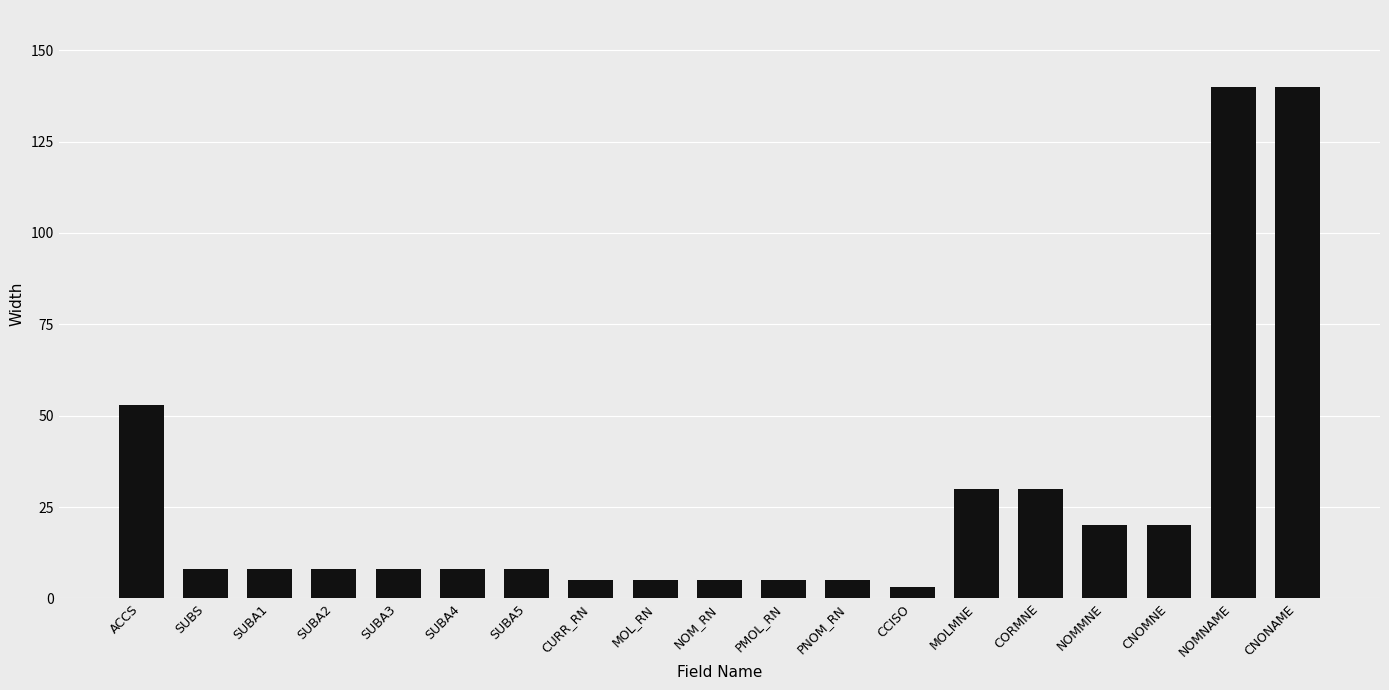

What is the minimum value shown in the chart?

3